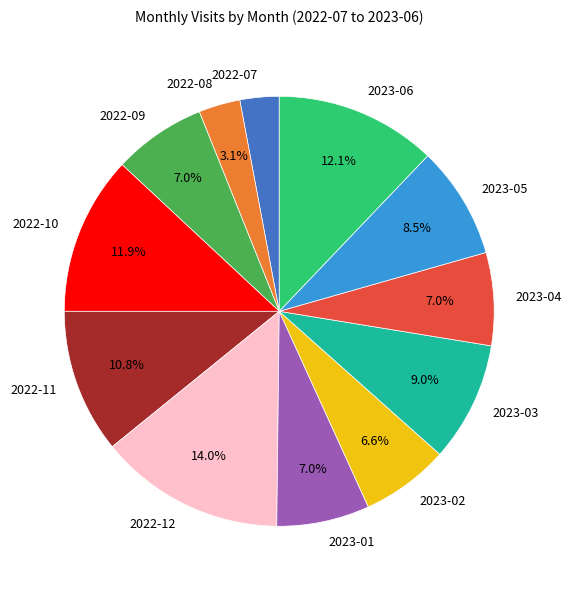

What is the largest slice in the pie chart?

2022-12